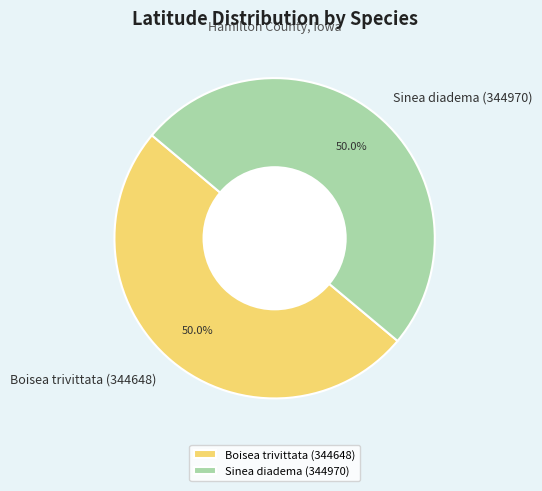

What is the ratio of the value at Boisea trivittata (344648) to the value at Sinea diadema (344970)?

1.0